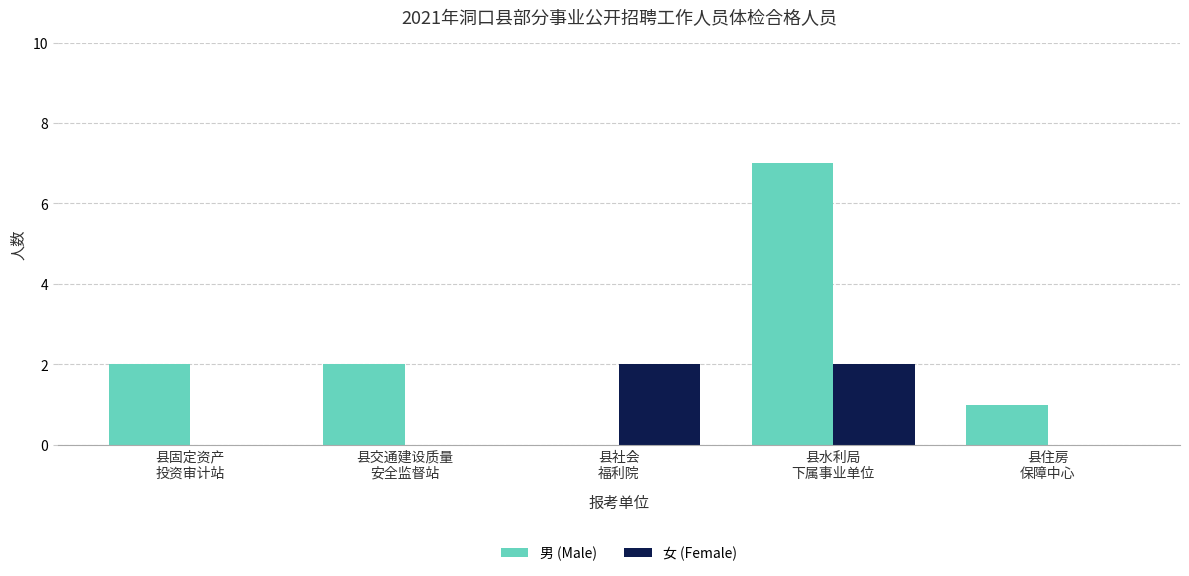

True or false: 男 (Male) has a value of 3 at 县交通建设质量
安全监督站.

False